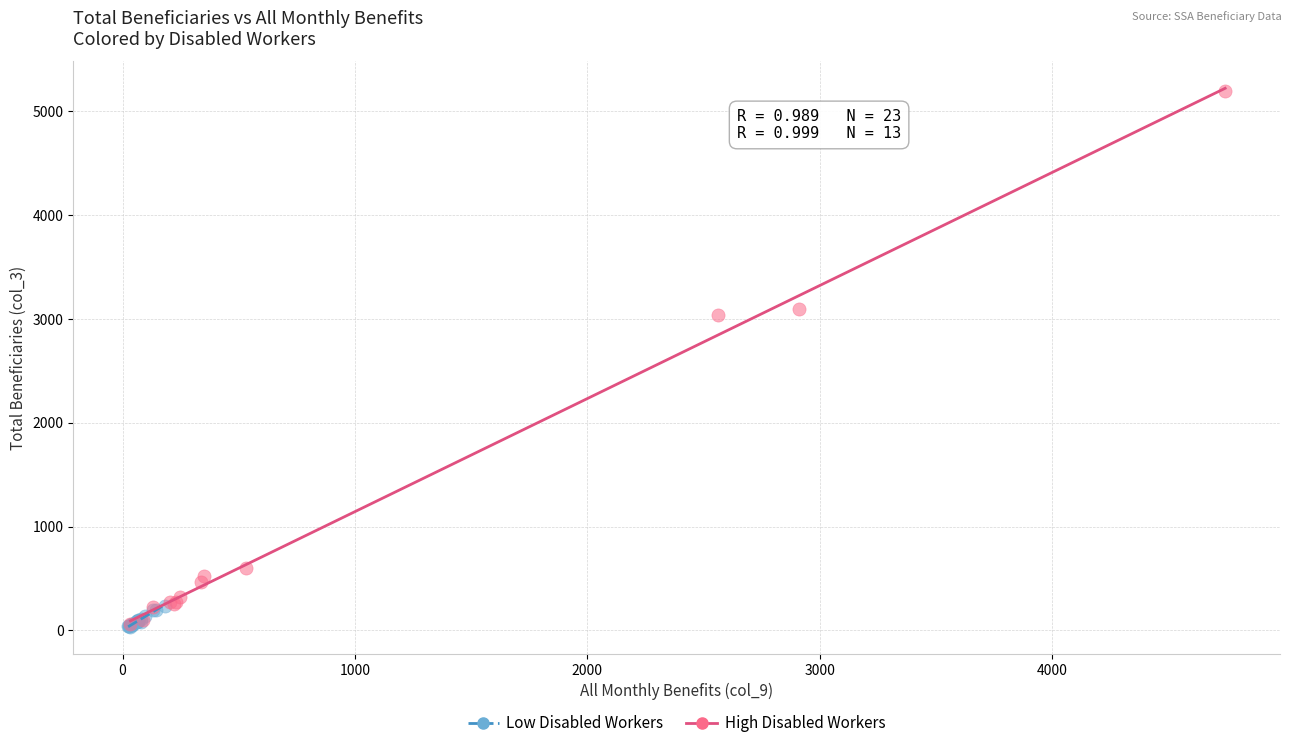

Which series has the widest spread of Y values?

High Disabled Workers